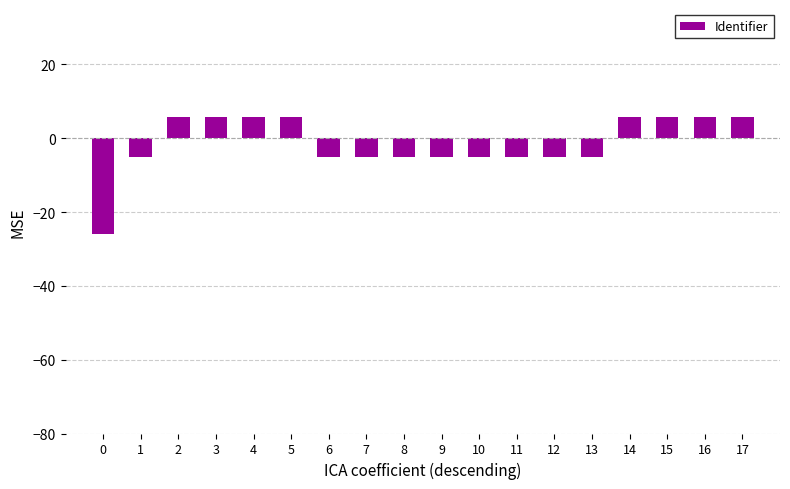

What is the sum of all values?

-26.0